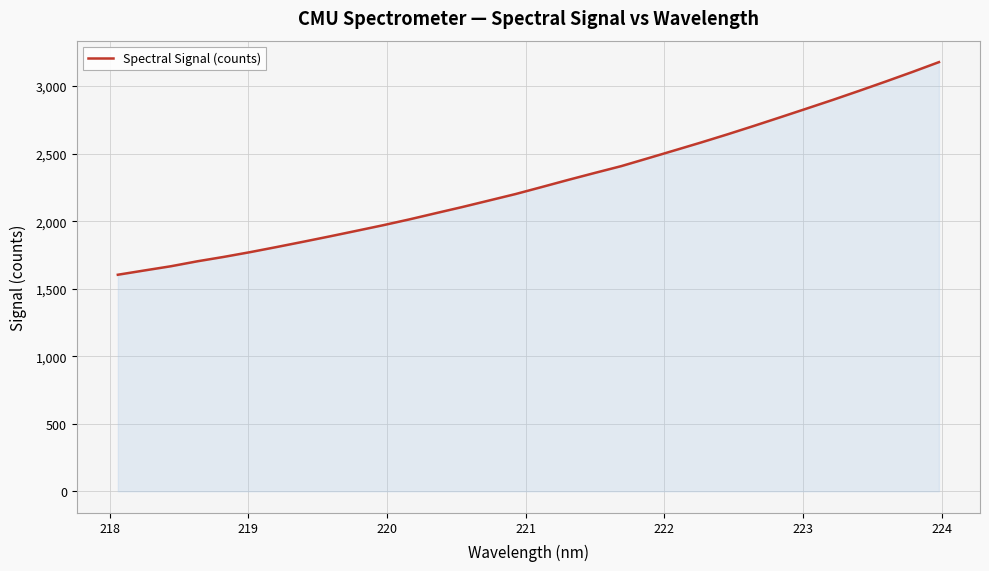

What is the difference between the maximum and minimum values?

1574.3